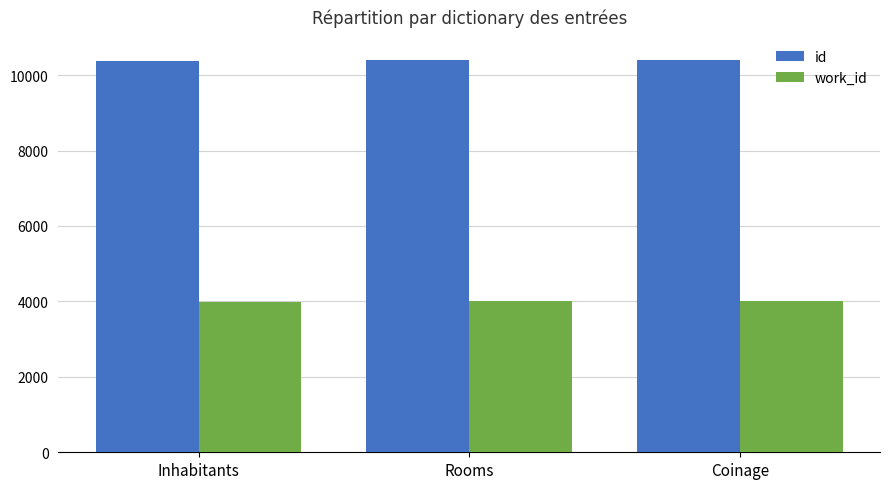

Is it true that work_id equals 4010 at Coinage?

True